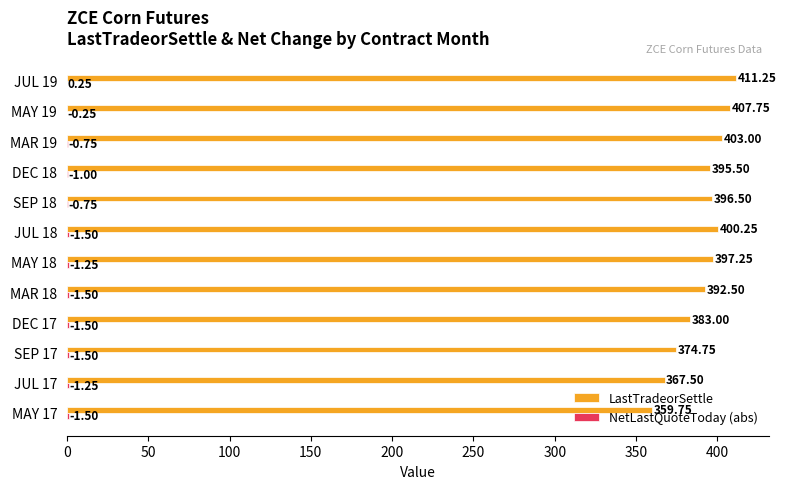

What is the sum of all LastTradeorSettle values?

4689.0